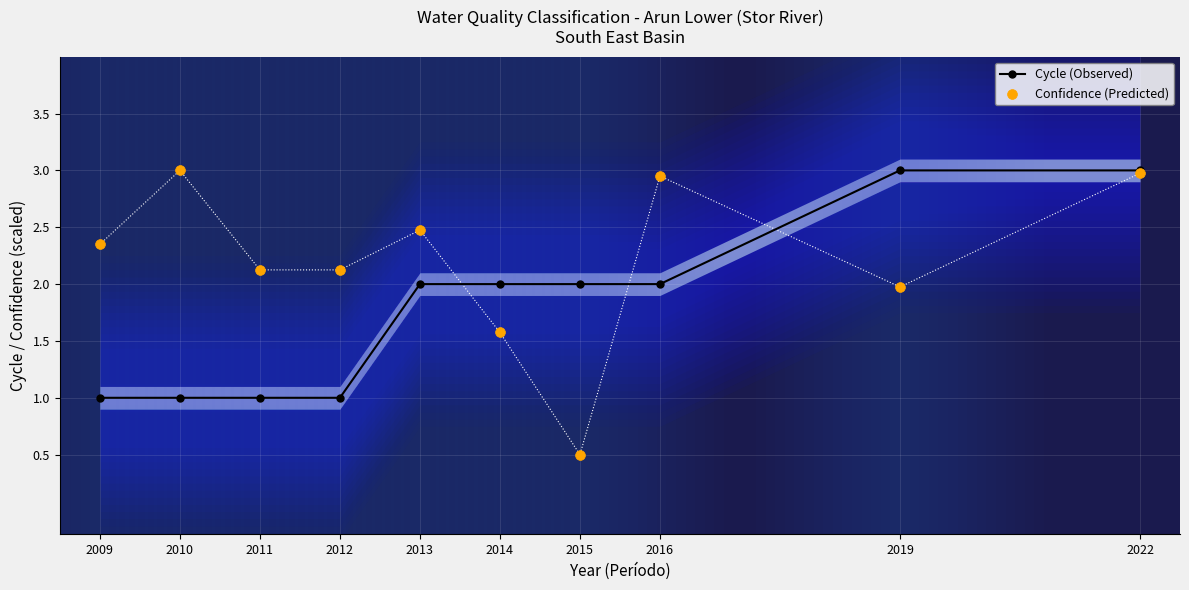

At which category is the sum across all series the highest?

2022